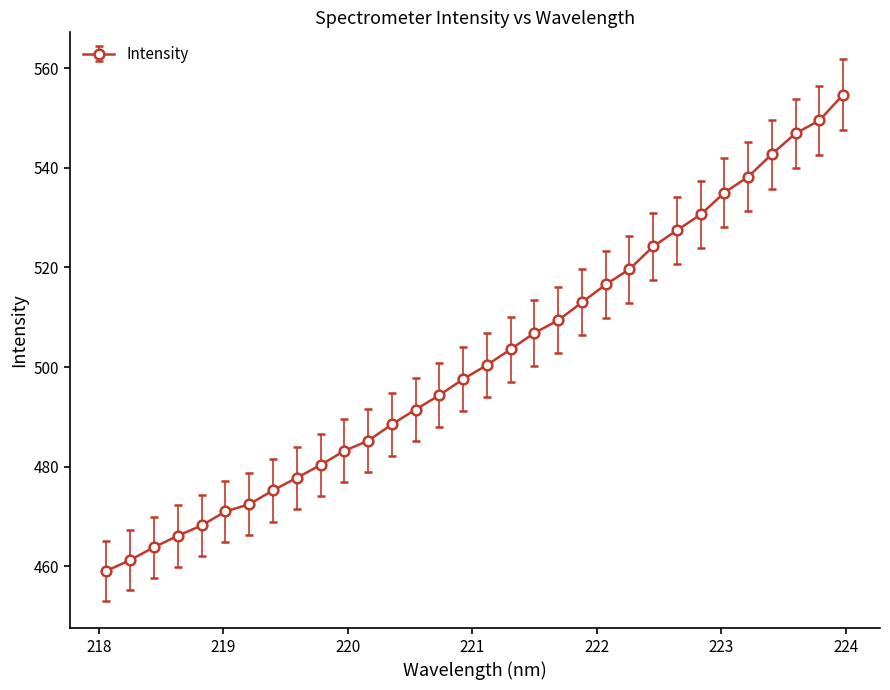

What is the value of the 2nd point from the left?

461.3